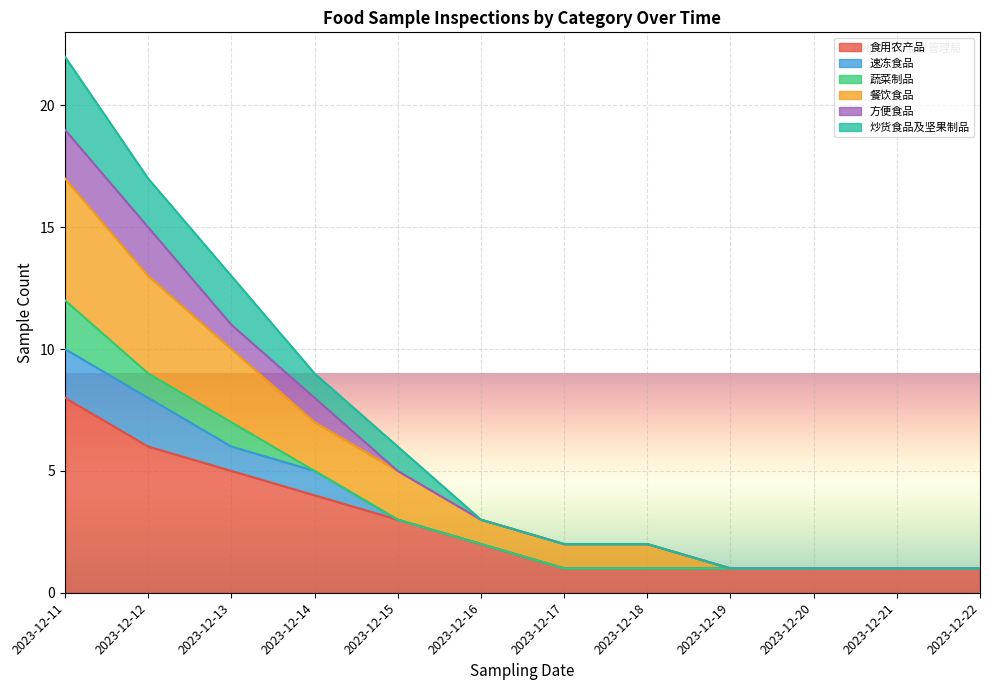

Does the chart display data point markers on the line(s)?

No